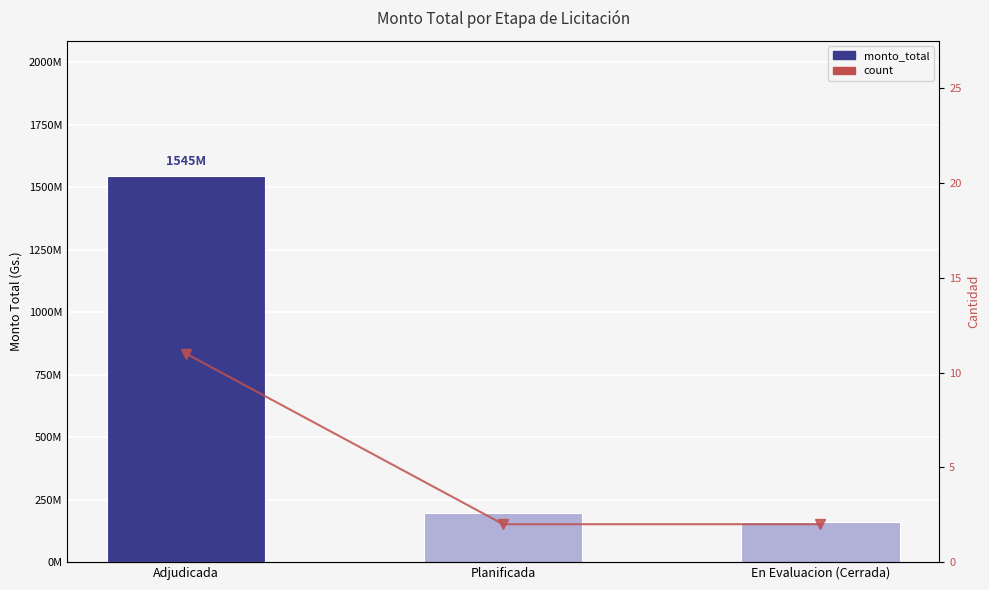

Reading left to right, extract all data points from this chart.

monto_total: Adjudicada=1545734943	Planificada=195000000	En Evaluacion (Cerrada)=161000000
count: Adjudicada=11	Planificada=2	En Evaluacion (Cerrada)=2